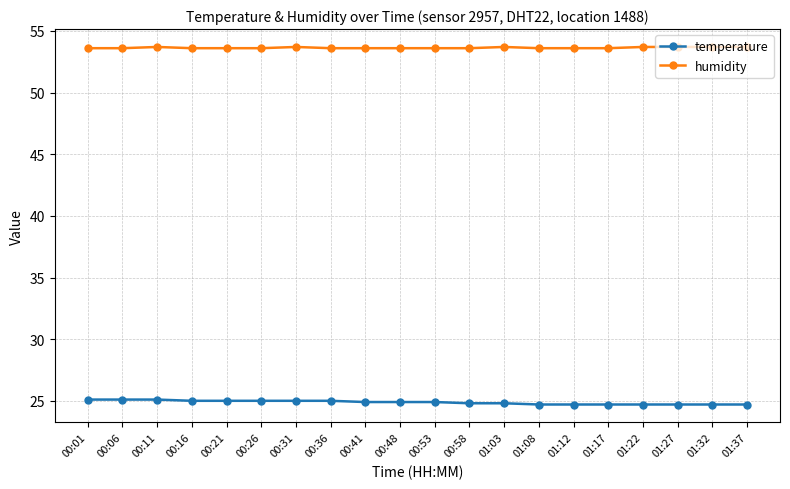

What is the spread (max minus min) of values at 01:08?

28.9